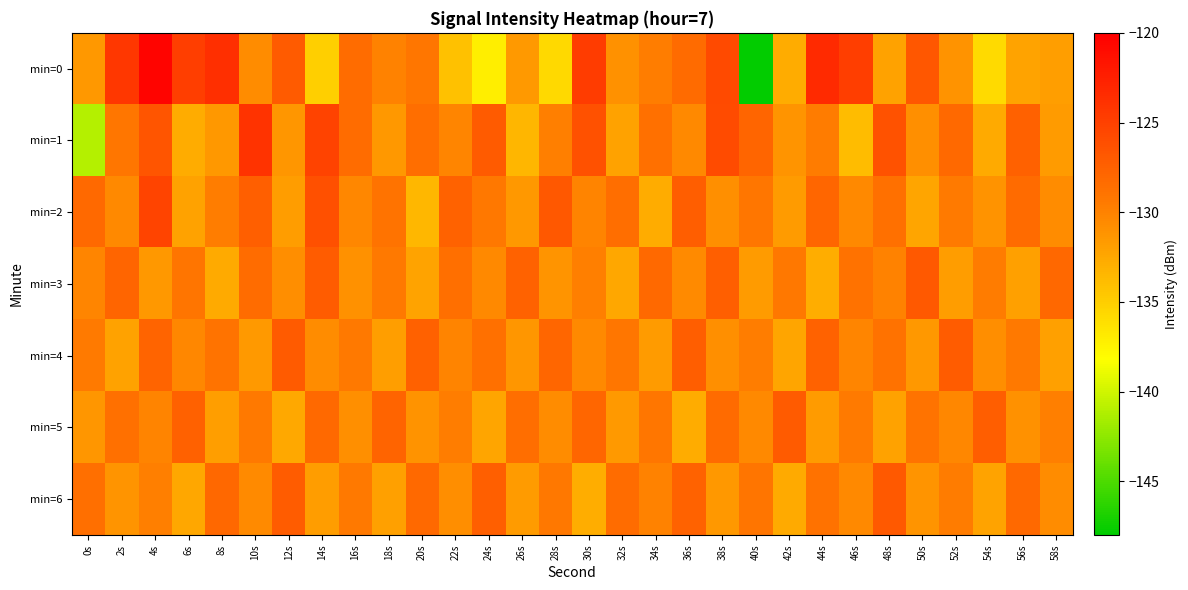

How many series are shown in this chart?

7